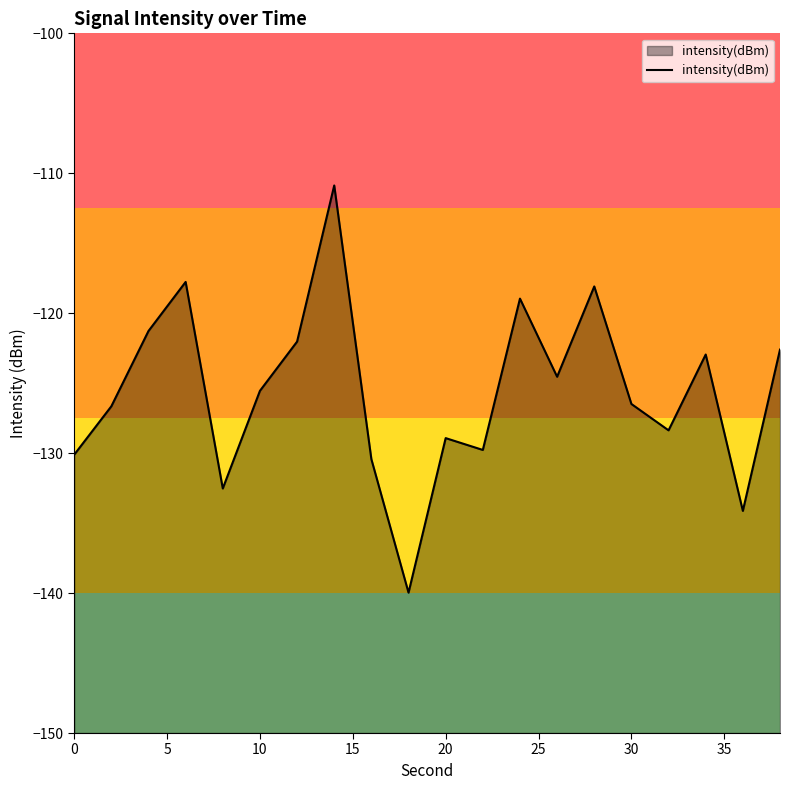

What is the greatest value displayed?

-110.9